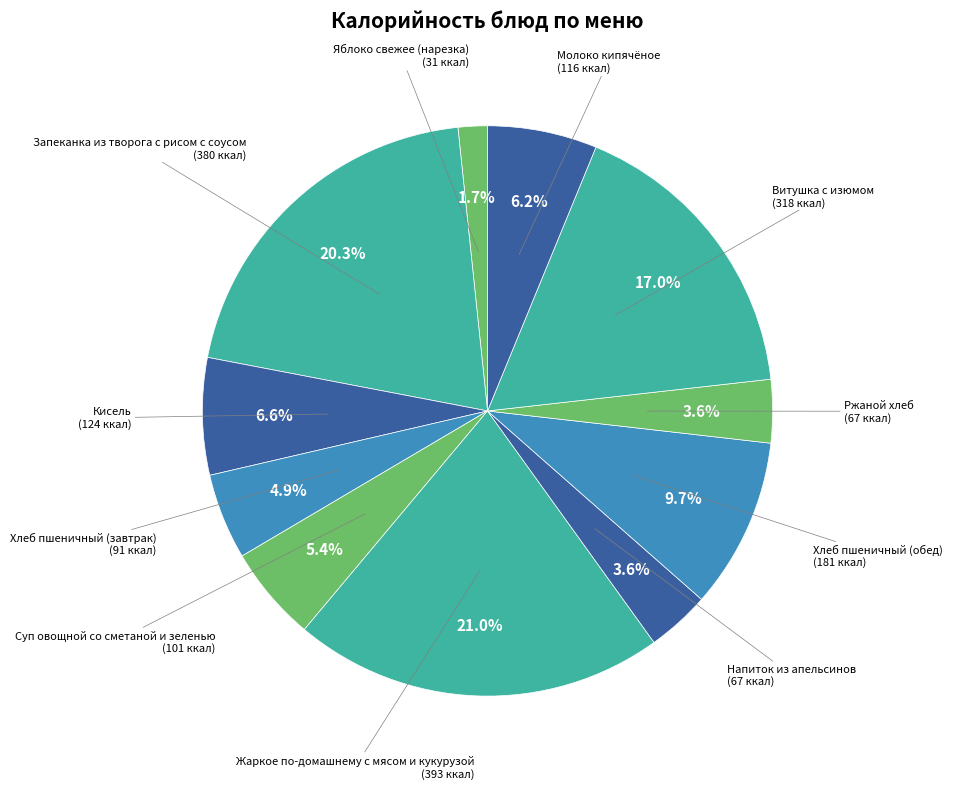

How many segments does this pie chart have?

11